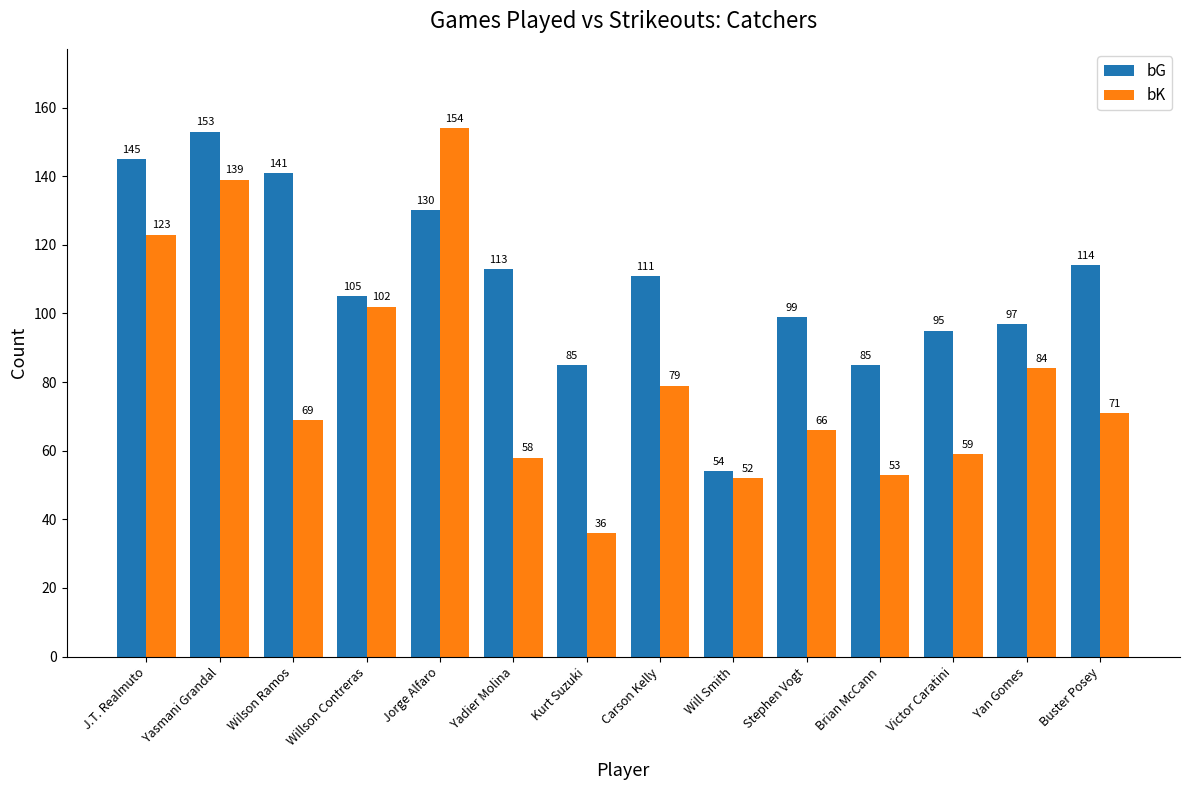

What is the highest value of the bK series?

154